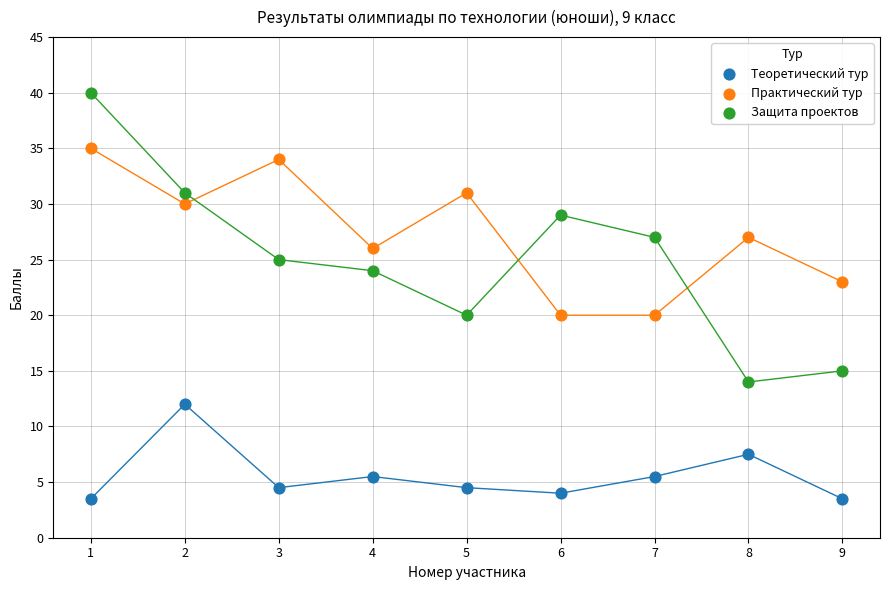

Which series has the largest Y range (max minus min)?

Защита проектов